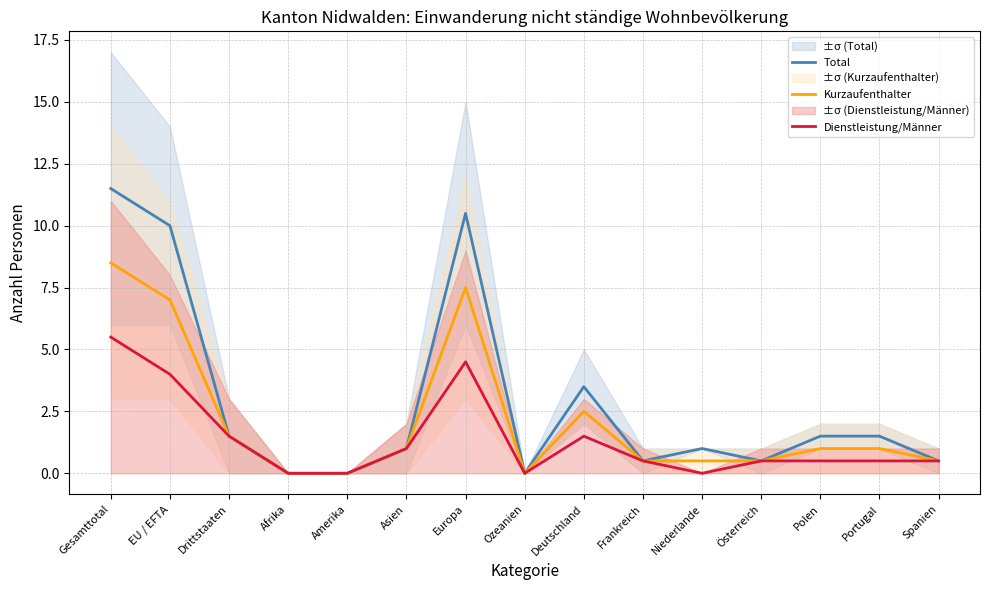

Which has a higher value, Niederlande or Frankreich?

Niederlande